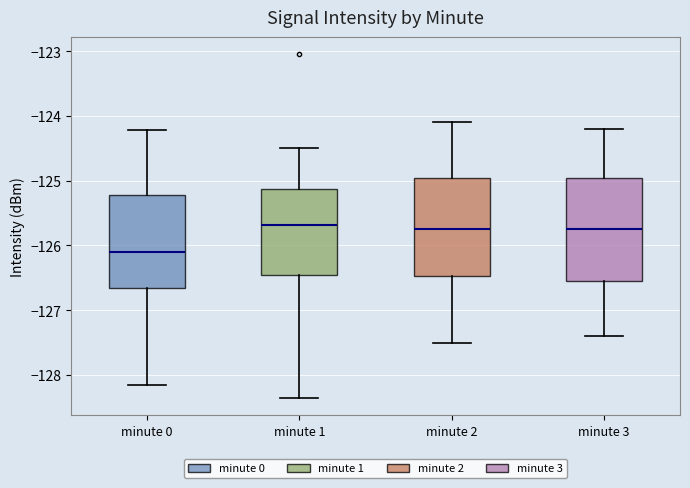

Reading left to right, transcribe this box plot: for each box, give where its median line is, the range the box spans, and where its two whiskers end, as read against the y-axis. The values are not printed on the chart, so give them approximately, as read against the axis.

minute 0: median -126.1, box -126.7 to -125.2, whiskers -128.2 to -124.2
minute 1: median -125.7, box -126.5 to -125.1, whiskers -128.4 to -124.5
minute 2: median -125.7, box -126.5 to -124.9, whiskers -127.5 to -124.1
minute 3: median -125.7, box -126.5 to -124.9, whiskers -127.4 to -124.2